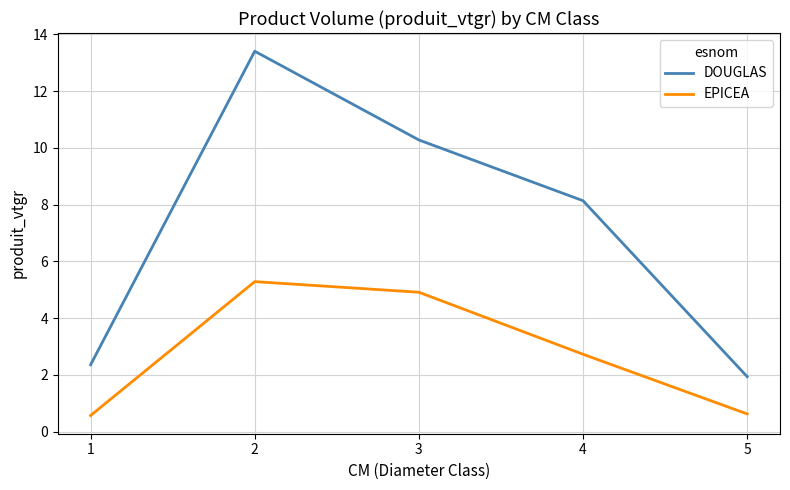

At how many categories does at least one series exceed 5?

3